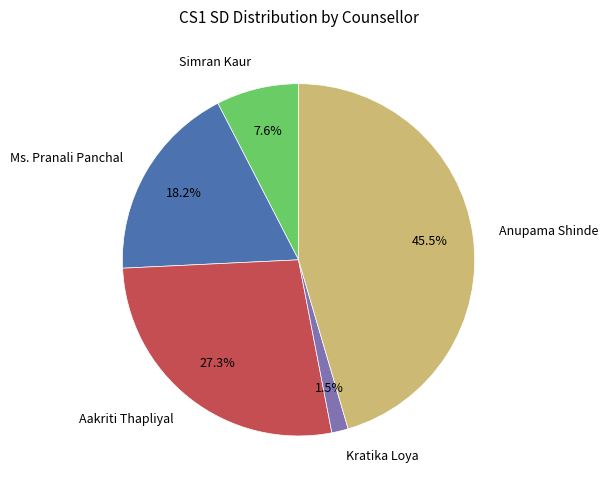

What percentage is NOT represented by Anupama Shinde?

54.5%